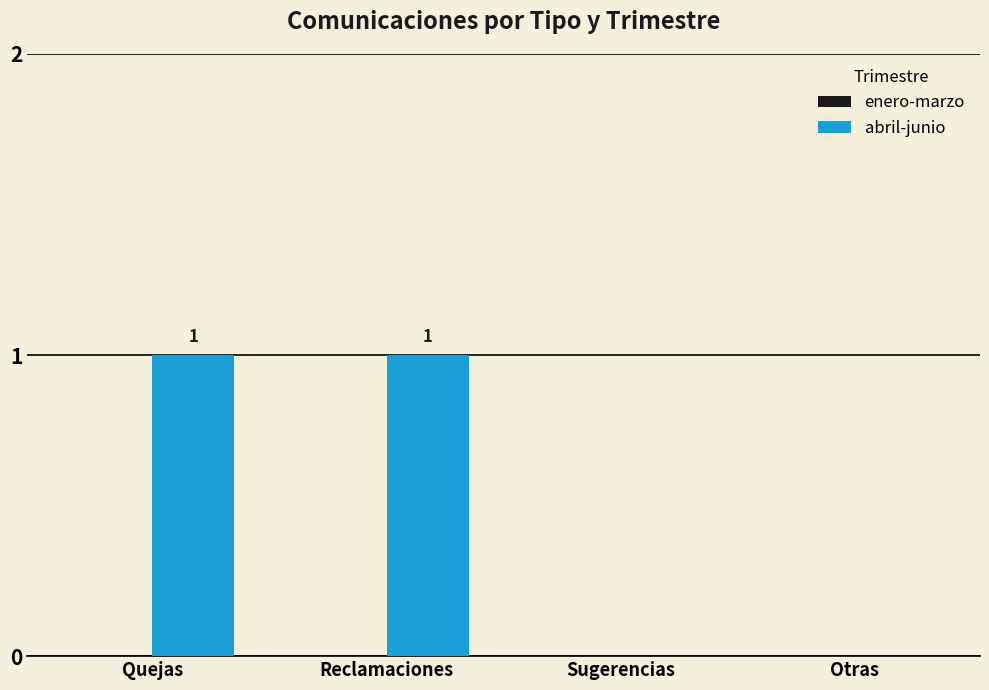

The value at Sugerencias is 0. True or false?

True